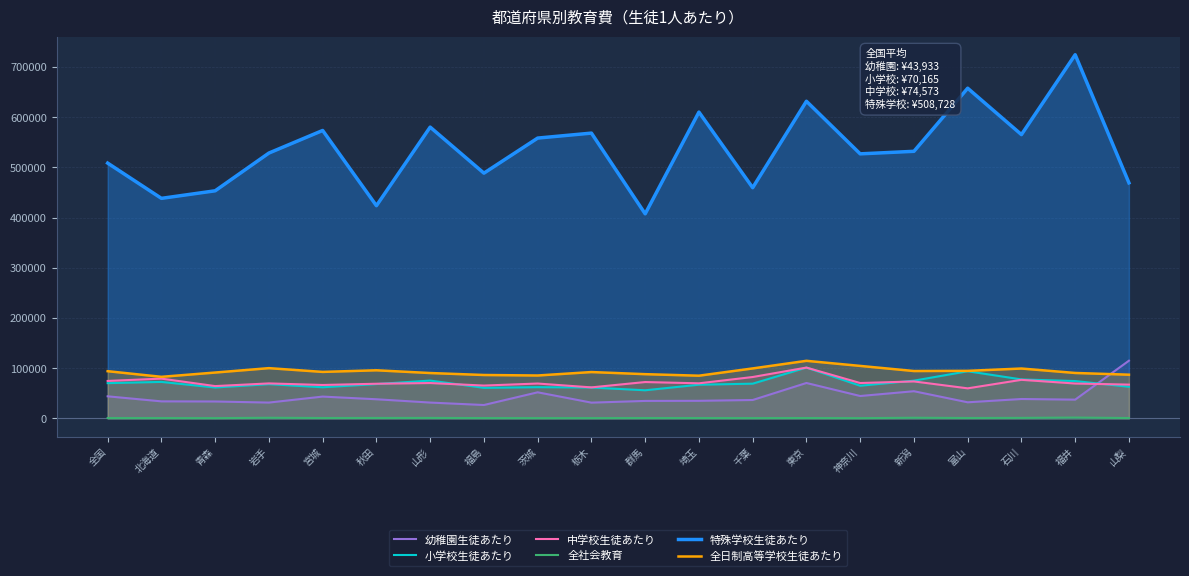

Rank the series by their maximum value, from lowest to highest.

全社会教育, 中学校生徒あたり, 小学校生徒あたり, 全日制高等学校生徒あたり, 幼稚園生徒あたり, 特殊学校生徒あたり